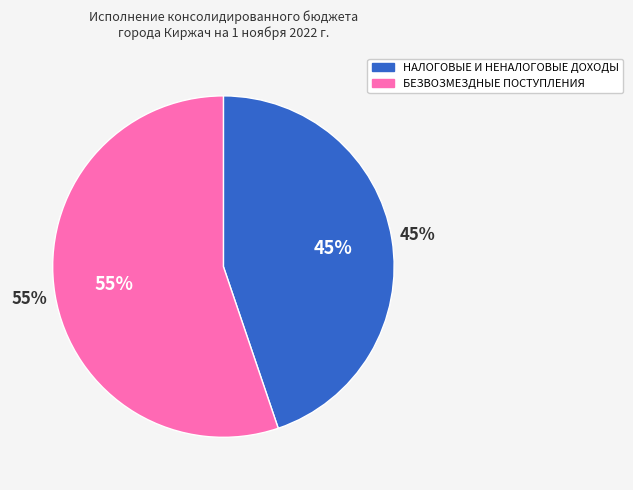

How many slices are in this pie chart?

2